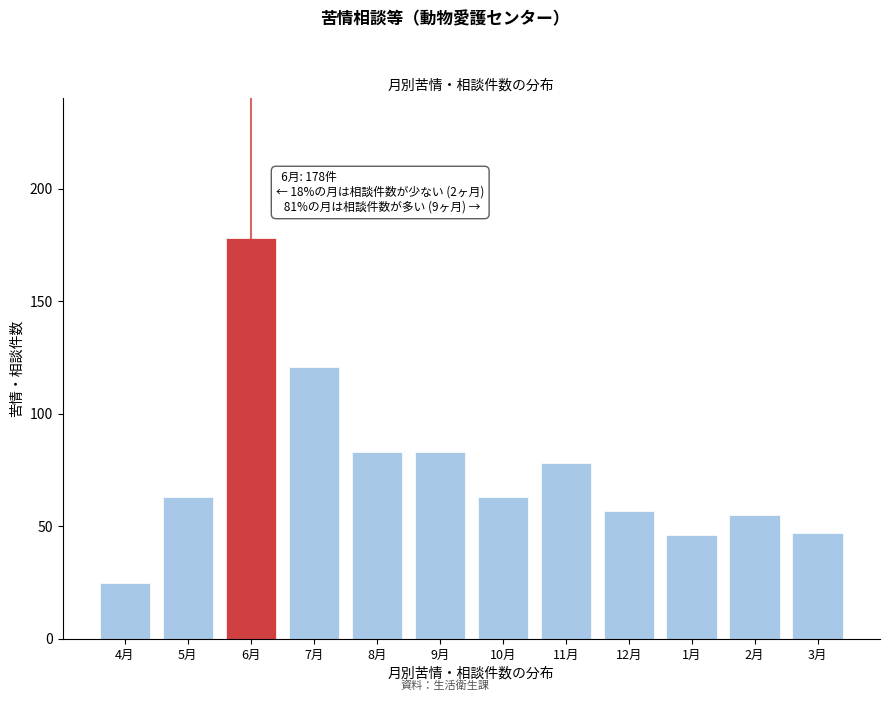

Reading left to right, what are all the values shown in this chart?

25	63	178	121	83	83	63	78	57	46	55	47